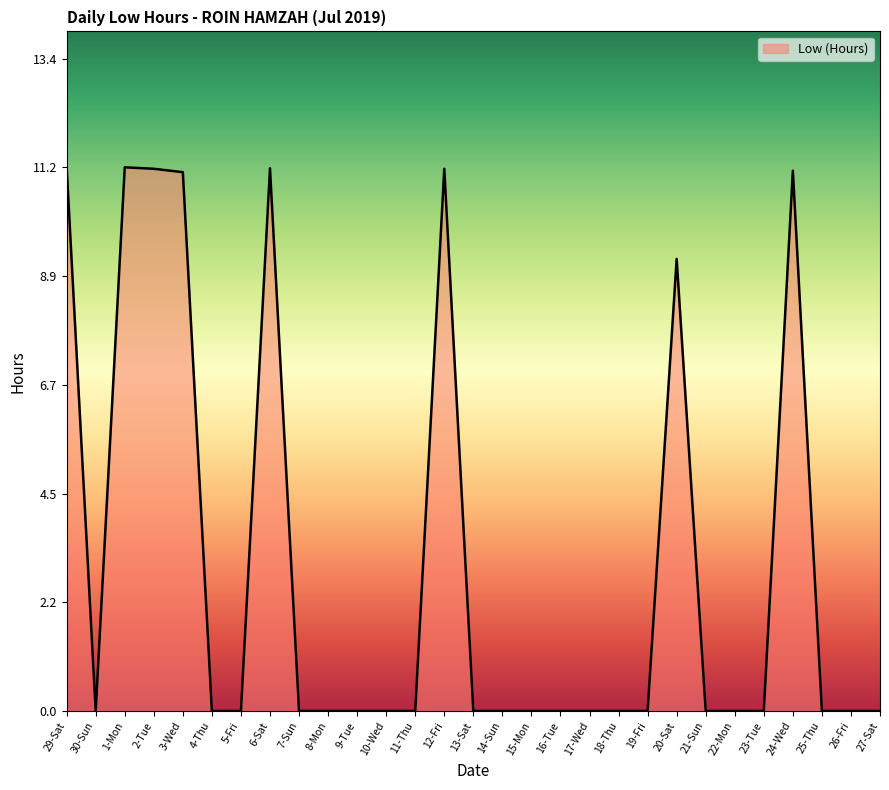

What is the sum of all values?

87.2